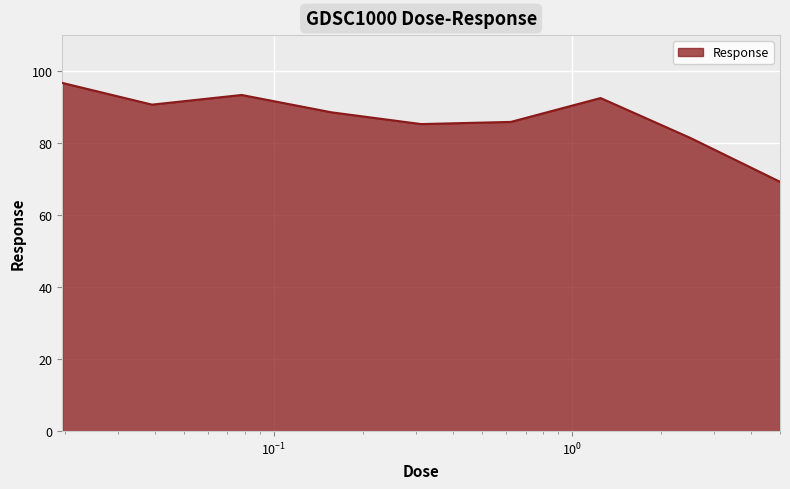

What is the maximum value shown in the chart?

96.7